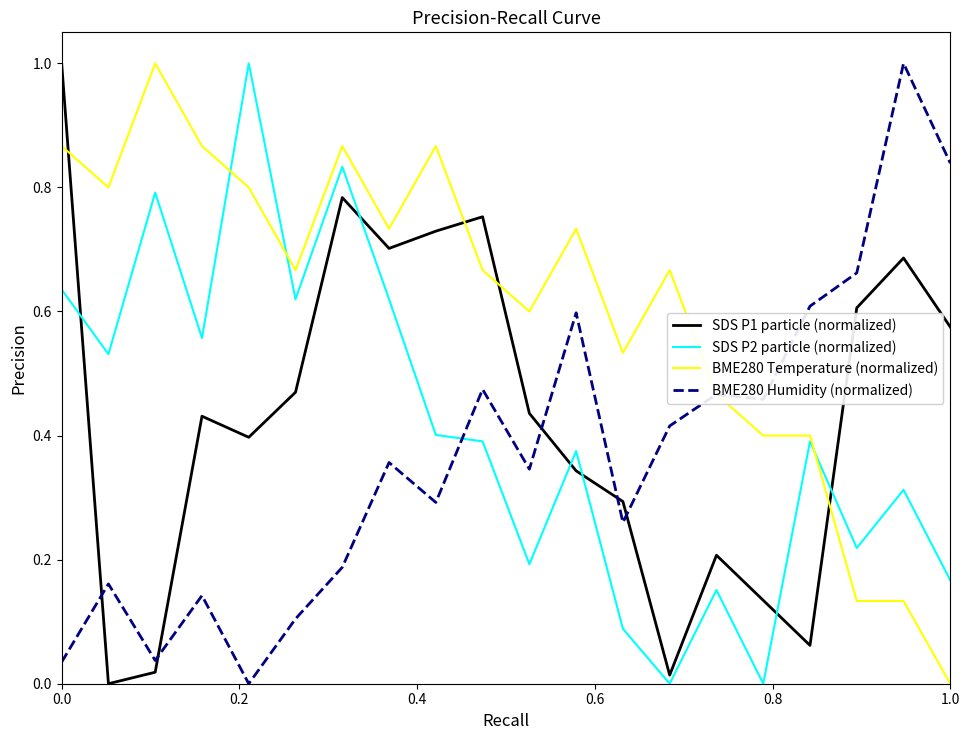

Which series has the largest total across all categories?

BME280 Temperature (normalized)